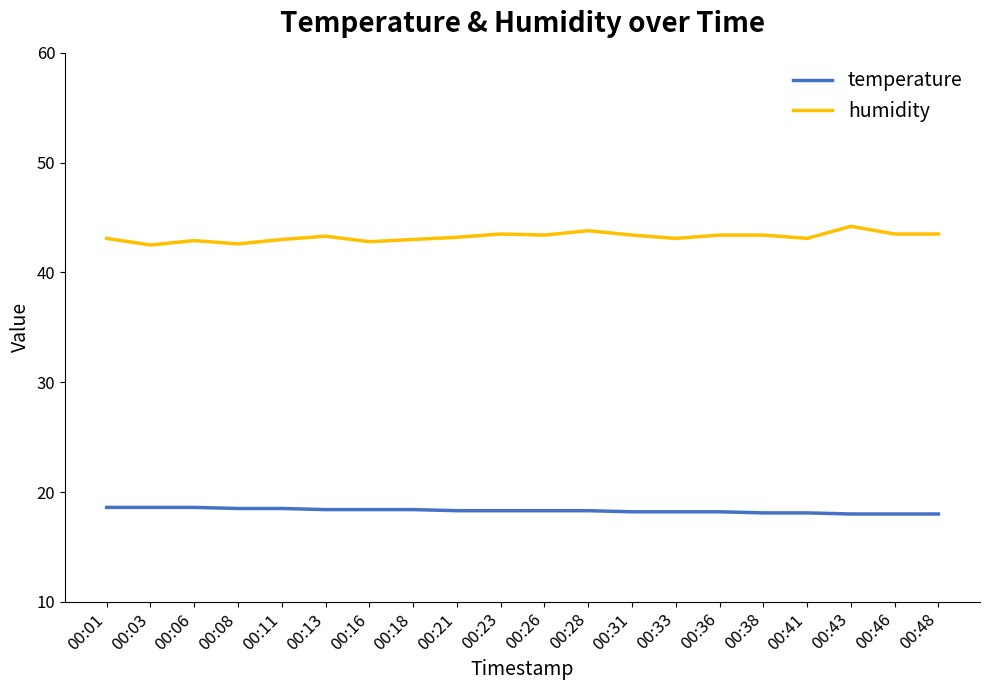

True or false: temperature and humidity intersect in this chart.

False